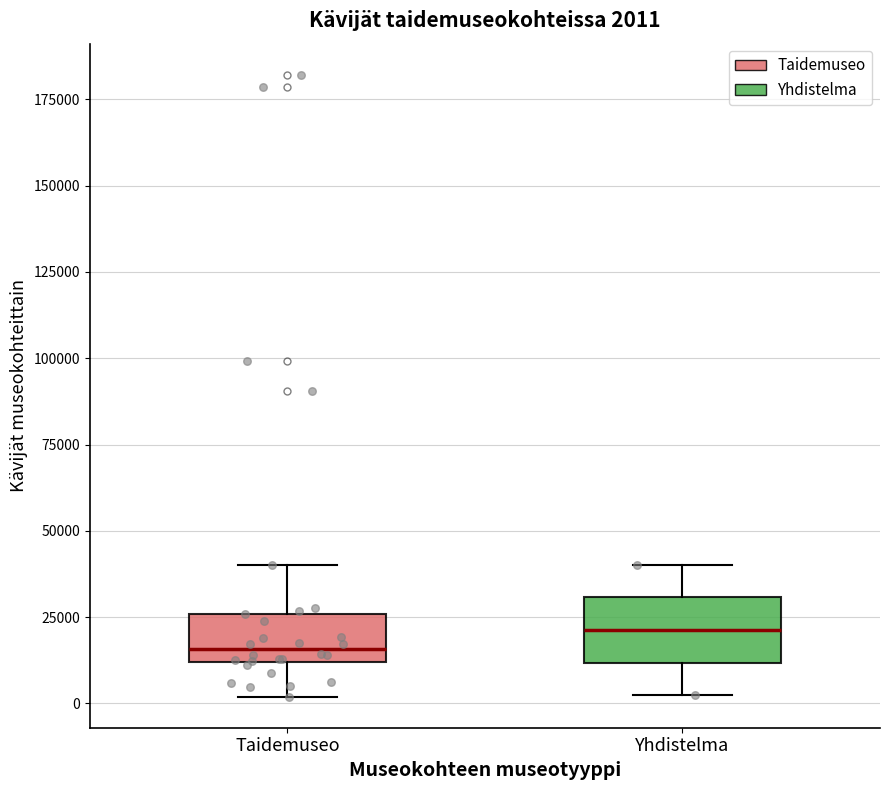

Which box has the highest median line?

Yhdistelma